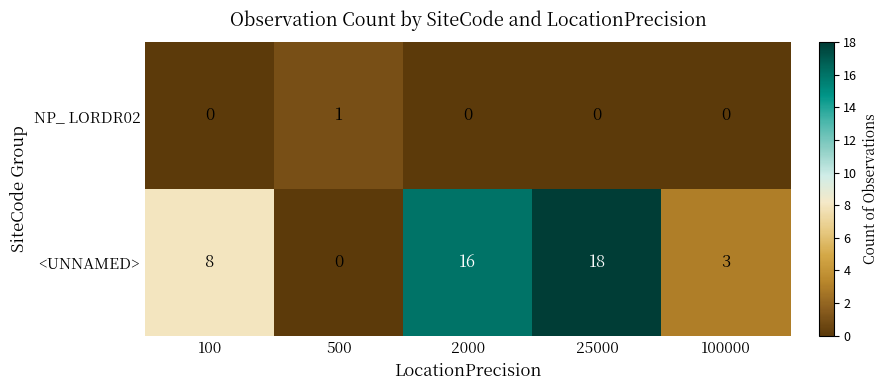

What is the sum of the <UNNAMED> values at 25000 and 100?

26